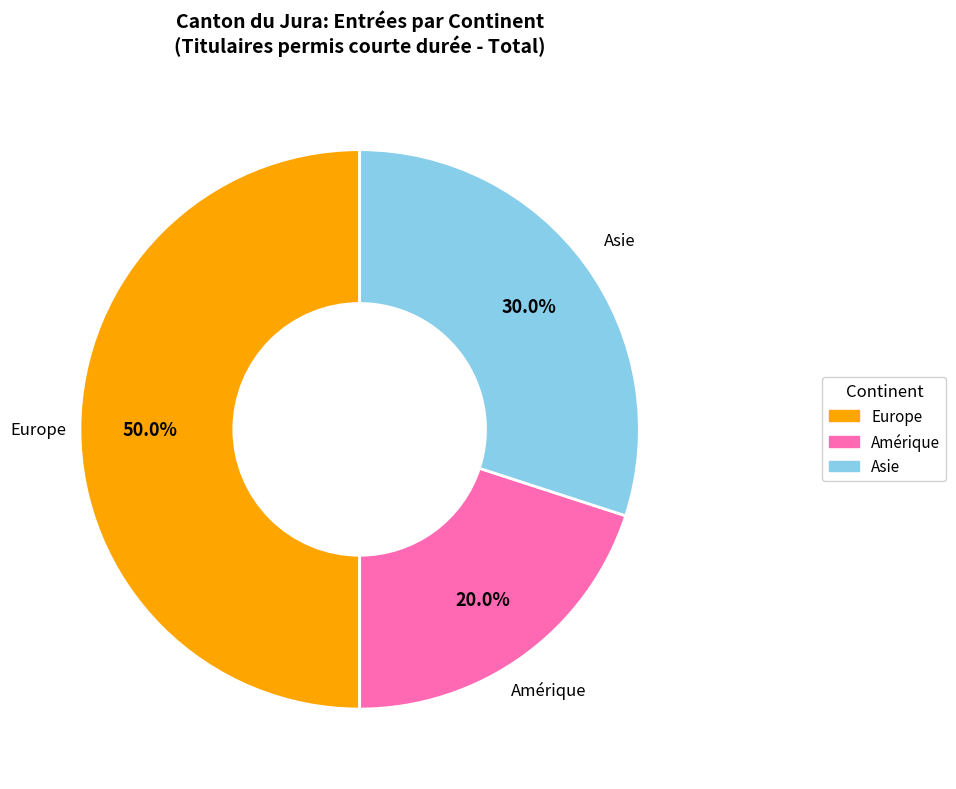

Count the number of slices in the pie.

3